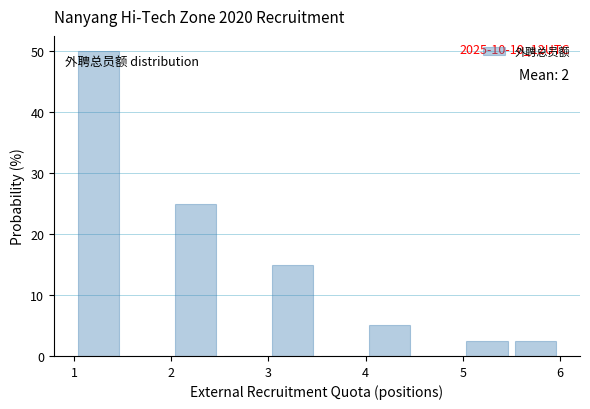

Over which range of the x-axis is the bar tallest?

1.0 to 1.5